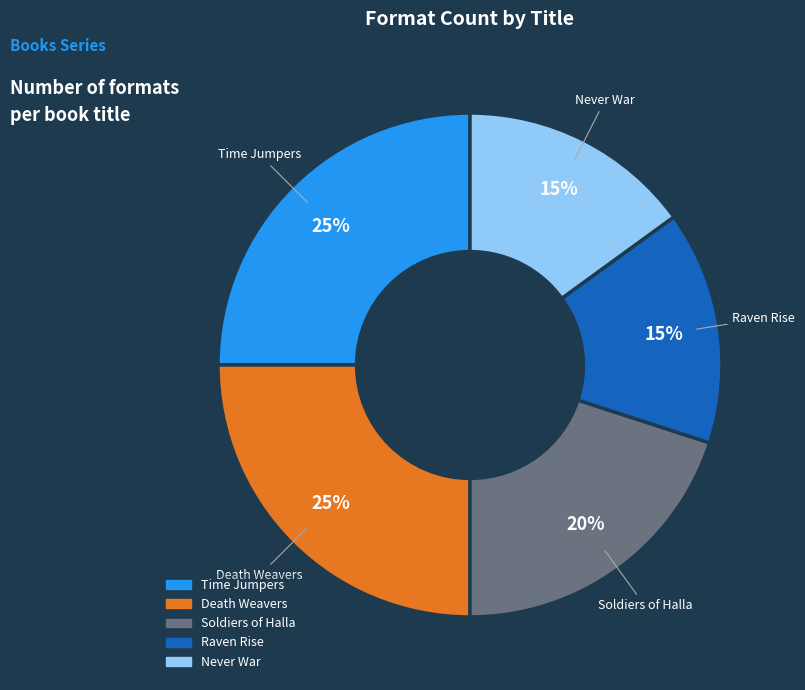

Do Soldiers of Halla and Raven Rise together represent more than half of the pie?

No